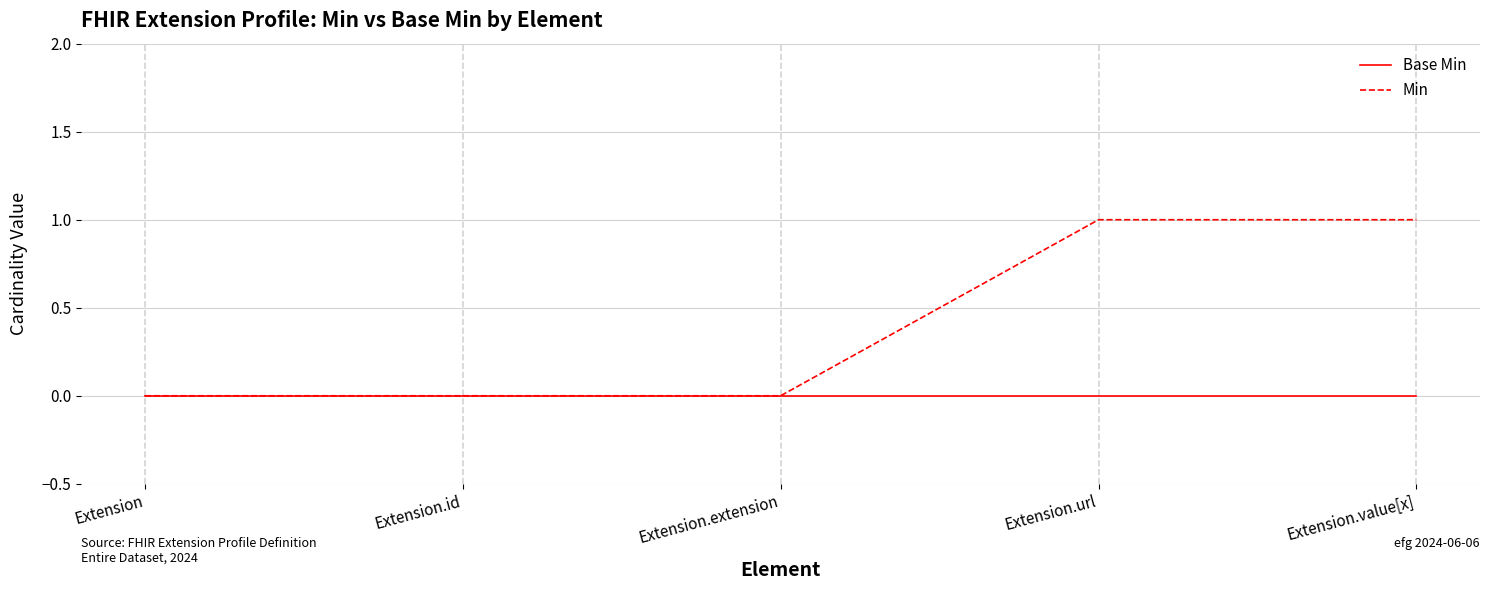

The Base Min series shows 0 at Extension. True or false?

True